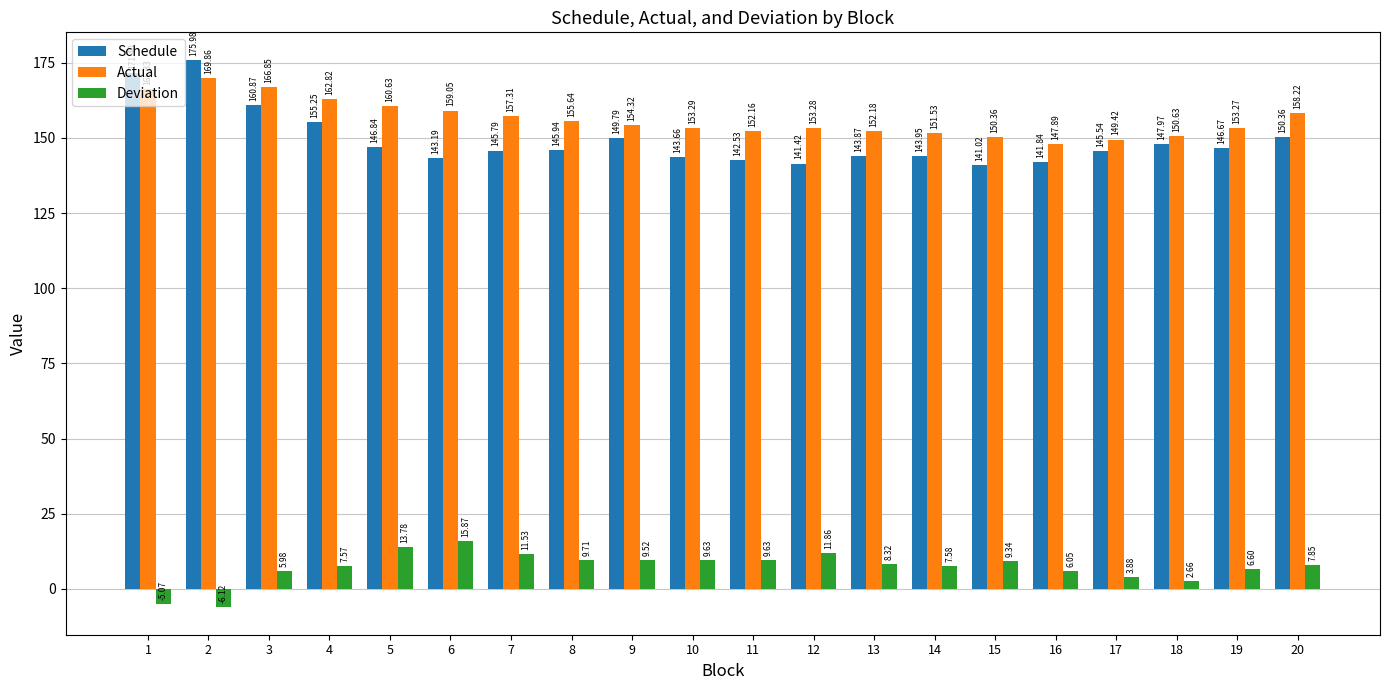

What is the spread (max minus min) of values at 15?

141.0